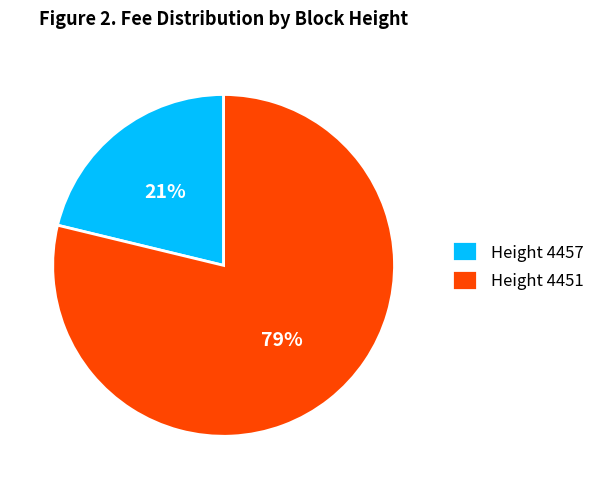

Count the number of slices in the pie.

2